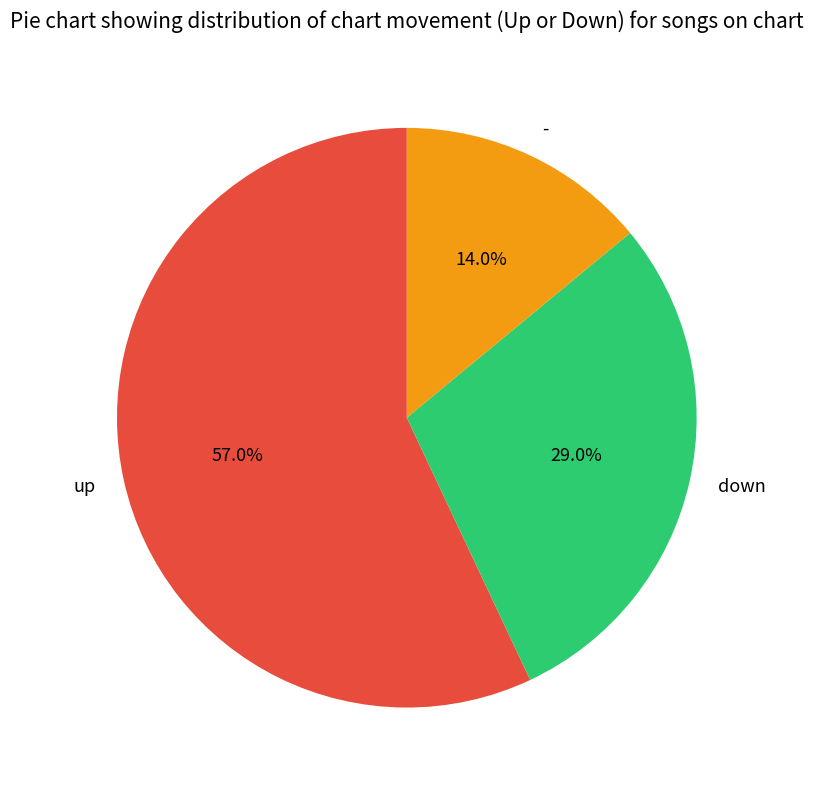

Rank the categories by value from highest to lowest.

up, down, -